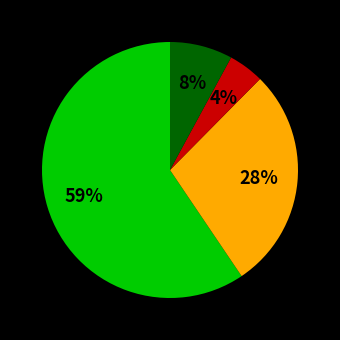

Does any single category account for the majority?

Yes